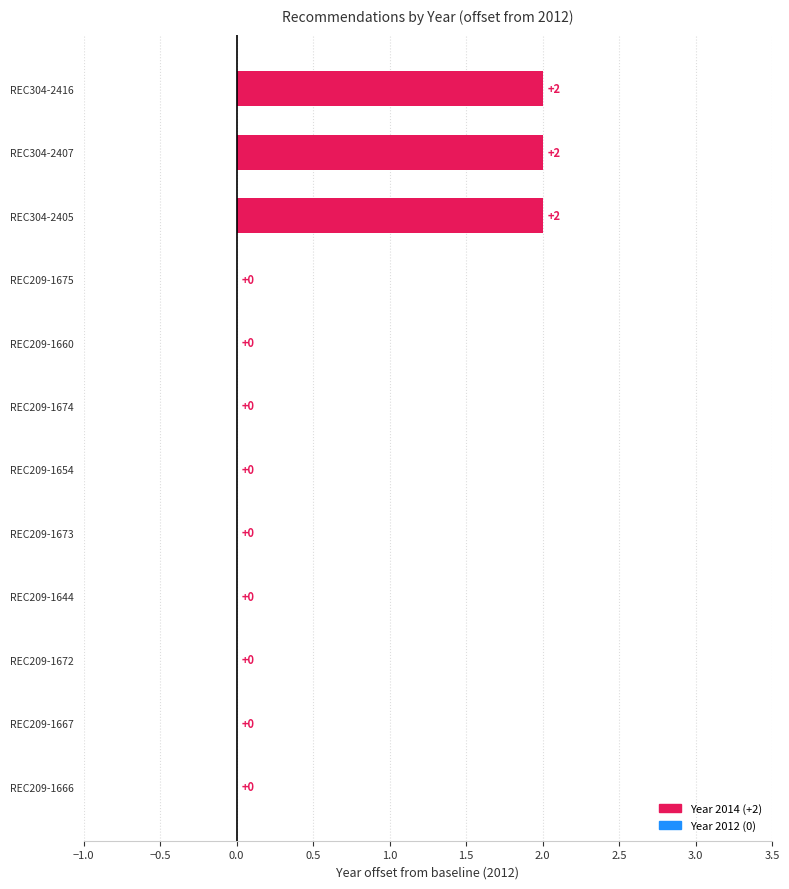

Is it true that the value at REC209-1660 is 999?

False